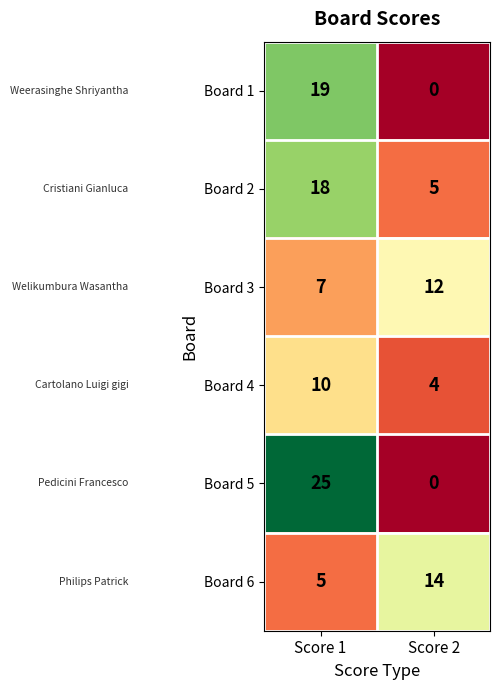

Reading right to left, extract all data points from this chart.

Board 1: 0	19
Board 2: 5	18
Board 3: 12	7
Board 4: 4	10
Board 5: 0	25
Board 6: 14	5